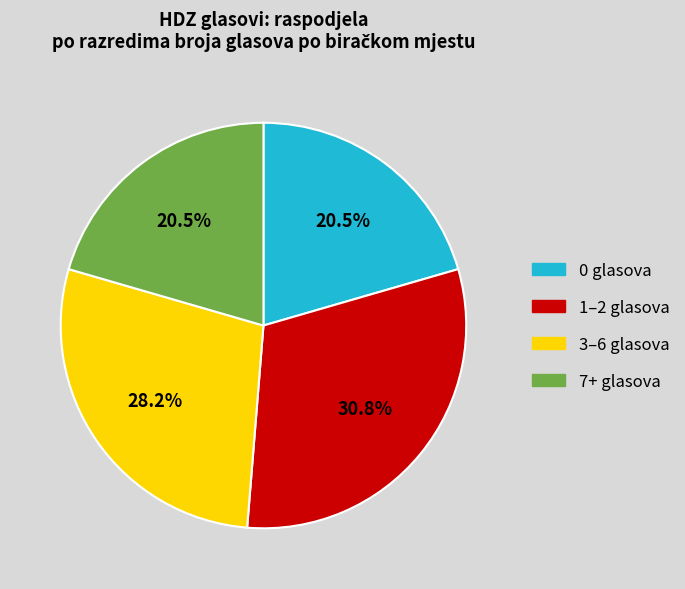

Which has a higher value, 1–2 glasova or 7+ glasova?

1–2 glasova